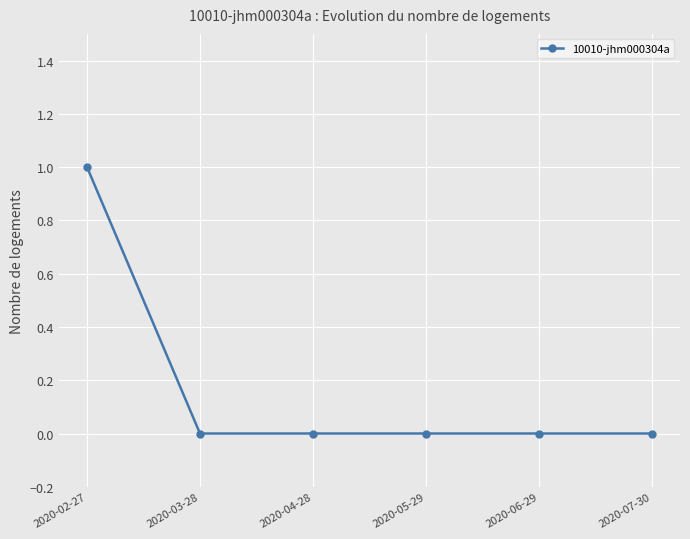

What is the label of the 3rd point from the left?

2020-04-28